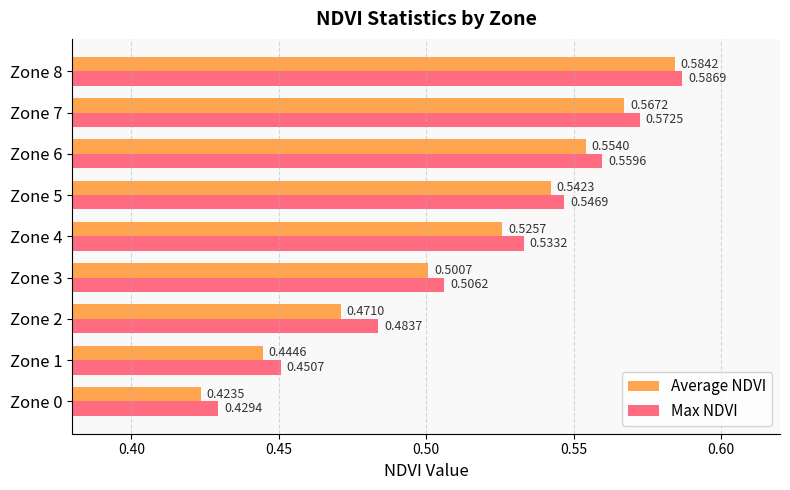

Between Zone 4 and Zone 8, which series saw the biggest shift?

Average NDVI